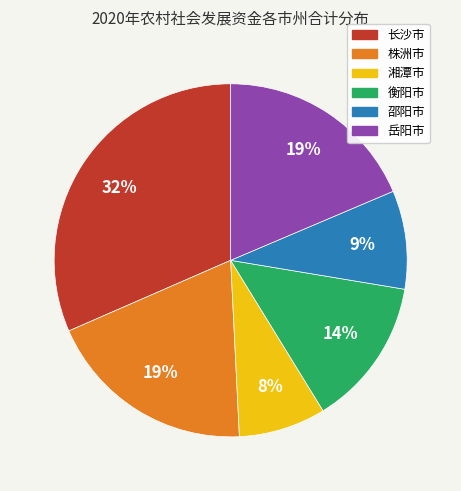

To the nearest percent, what portion does 岳阳市 represent?

19%